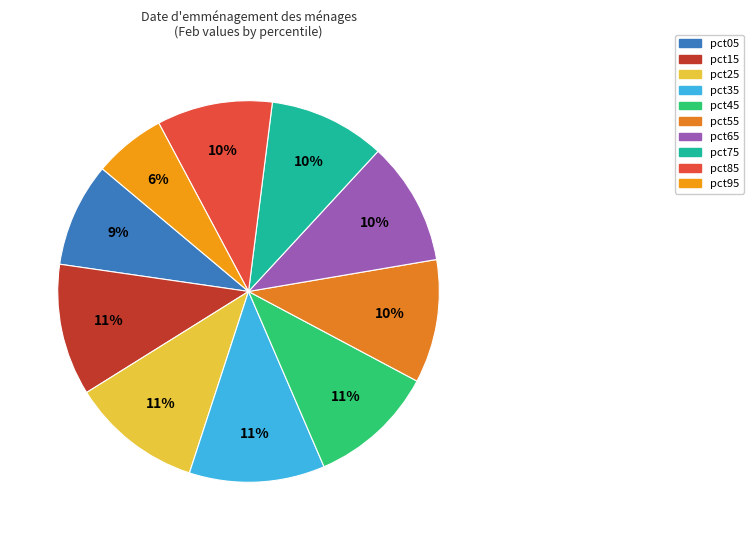

Which has a higher value, pct25 or pct55?

pct25